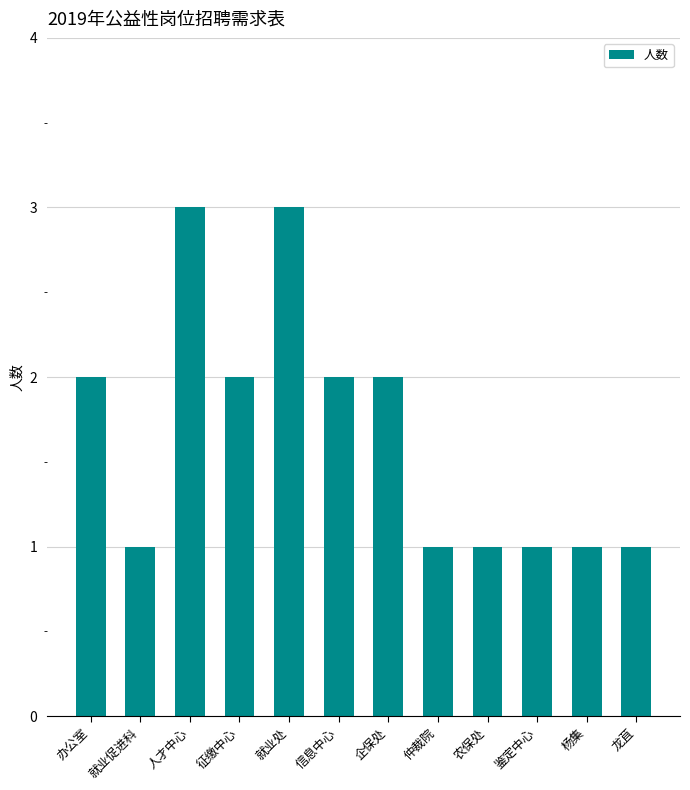

The value at 杨集 is 1. True or false?

True